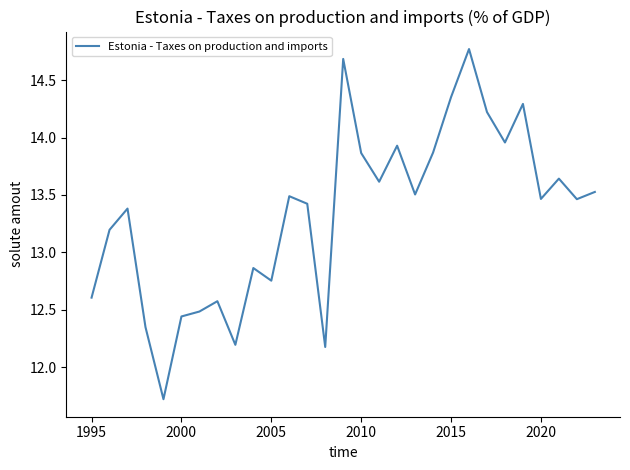

What is the greatest value displayed?

14.8